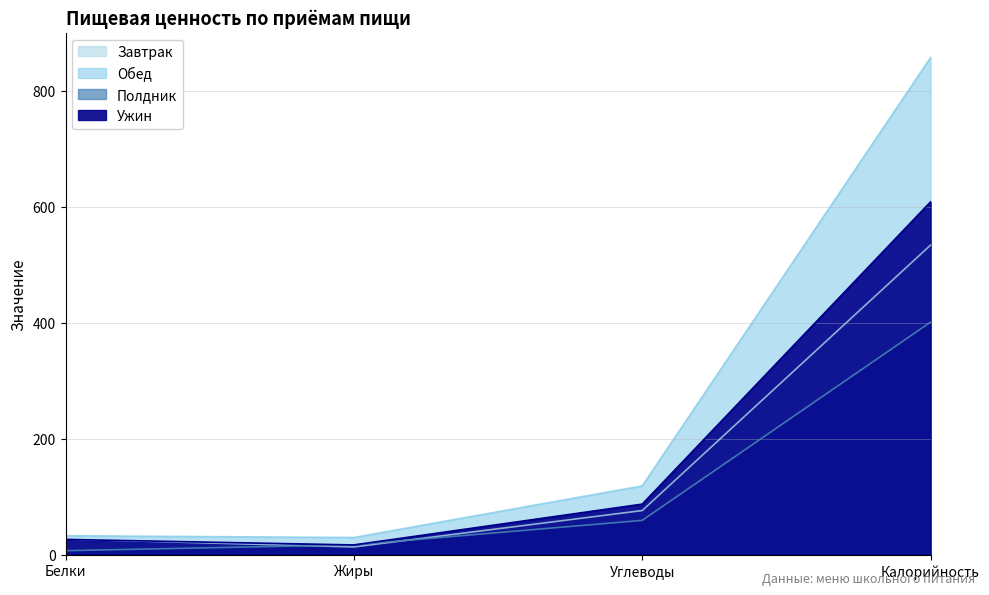

Reading right to left, extract all data points from this chart.

Завтрак: Калорийность=534.0	Углеводы=76.2	Жиры=13.5	Белки=27.1
Обед: Калорийность=857.5	Углеводы=118.8	Жиры=29.8	Белки=32.8
Полдник: Калорийность=401.2	Углеводы=59.3	Жиры=17.1	Белки=7.1
Ужин: Калорийность=608.6	Углеводы=87.3	Жиры=17.0	Белки=26.5